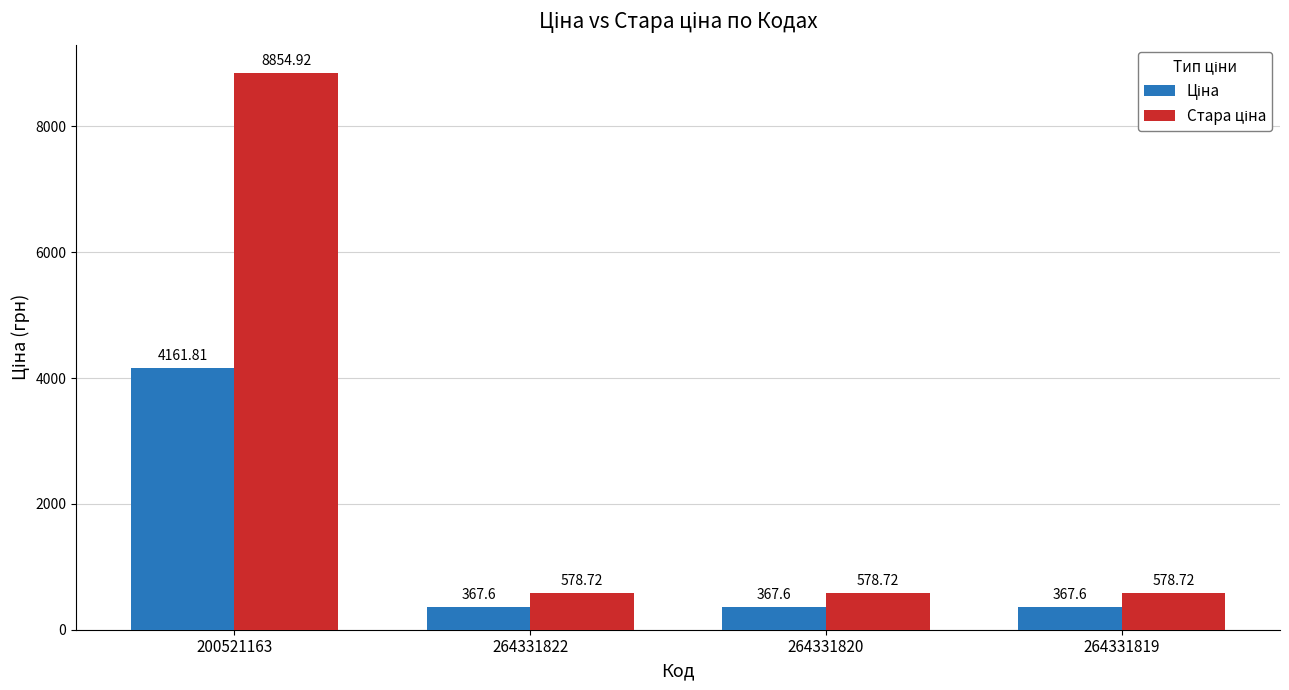

At which category is the sum across all series the highest?

200521163